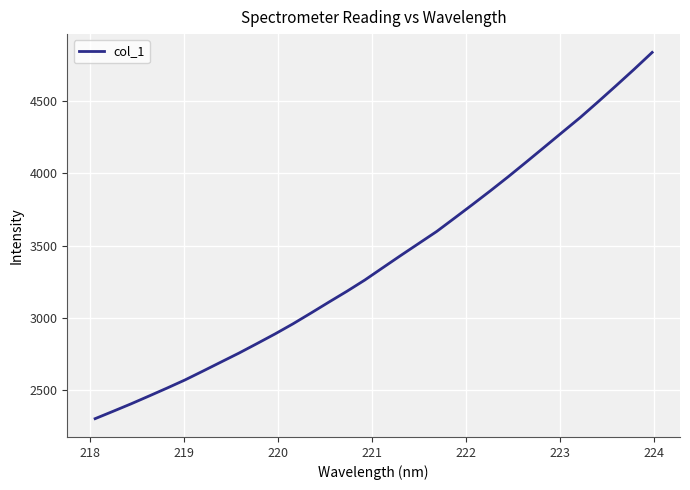

What is the minimum value shown in the chart?

2299.9